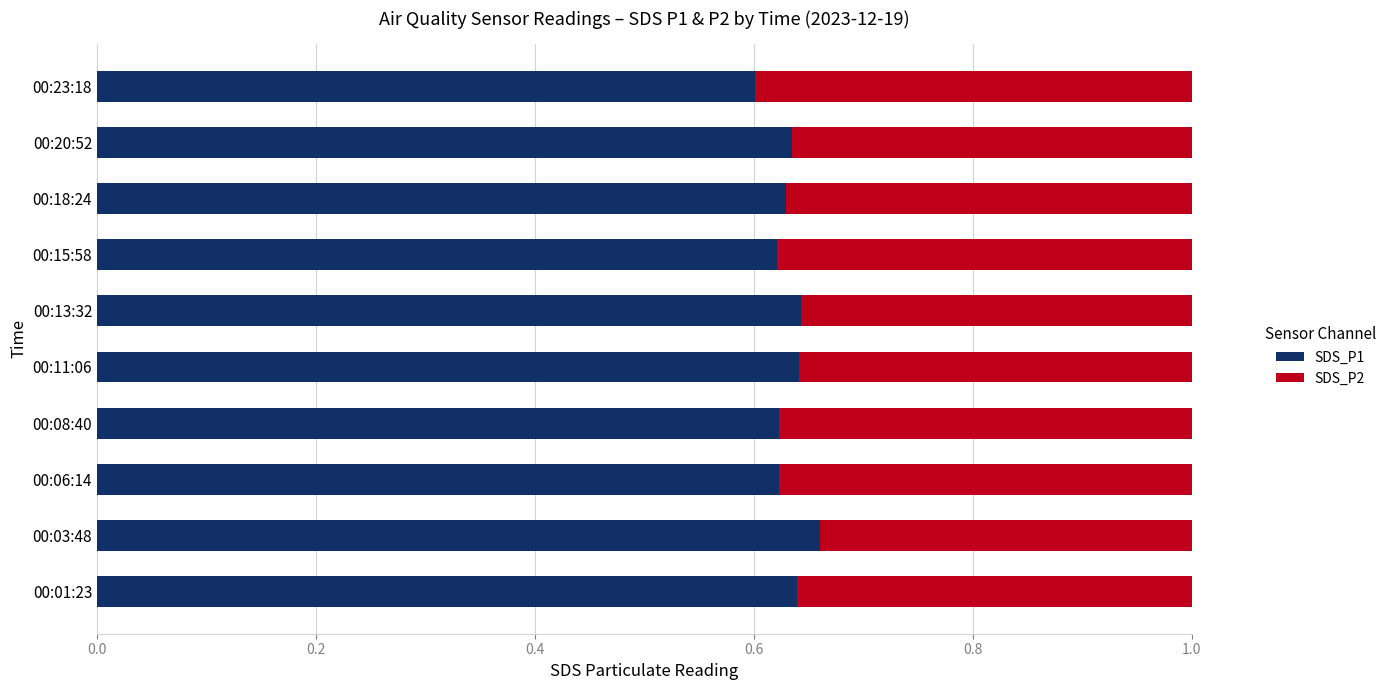

What is the total value across all series at 00:23:18?

1.0